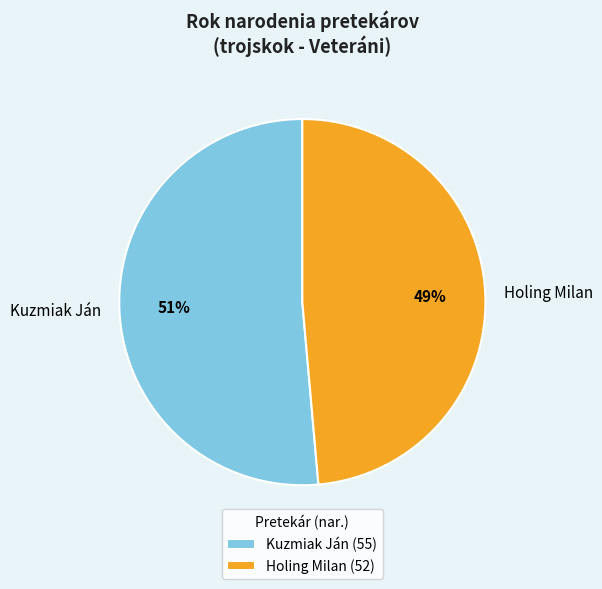

Rank the categories by value from highest to lowest.

Kuzmiak Ján, Holing Milan